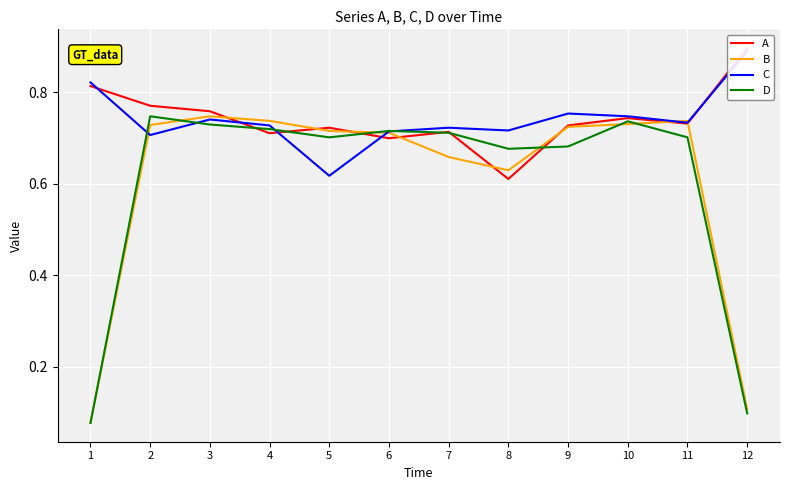

Where is the first local minimum for C?

2